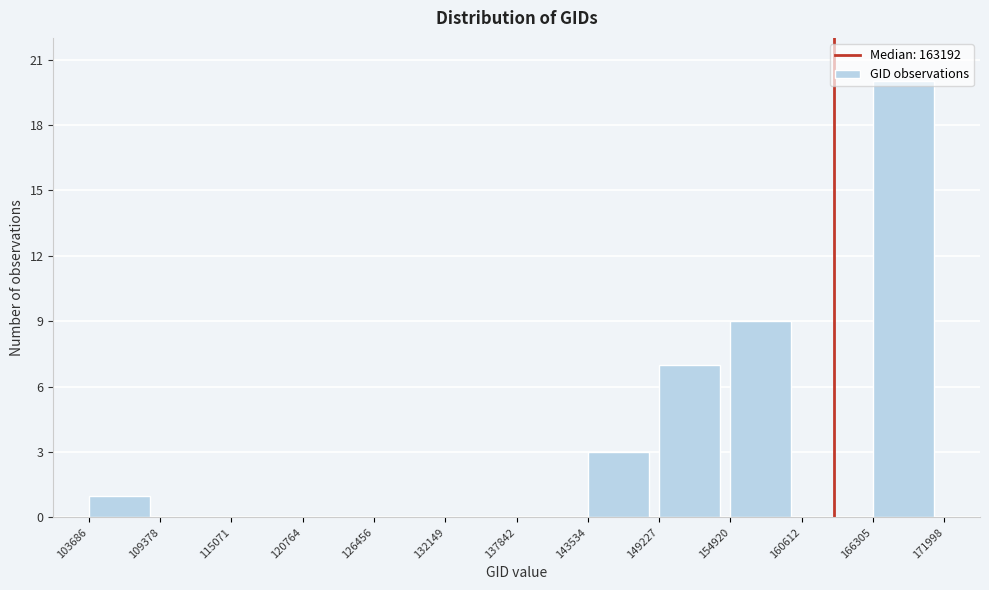

Reading left to right, transcribe this chart: for each bar, give the range it covers on the x-axis and its height. The values are not printed on the chart, so give them approximately, as read against the axis.

103686 to 109378: 1
109378 to 115071: 0
115071 to 120764: 0
120764 to 126456: 0
126456 to 132149: 0
132149 to 137842: 0
137842 to 143534: 0
143534 to 149227: 3
149227 to 154920: 7
154920 to 160612: 9
160612 to 166305: 0
166305 to 171998: 20